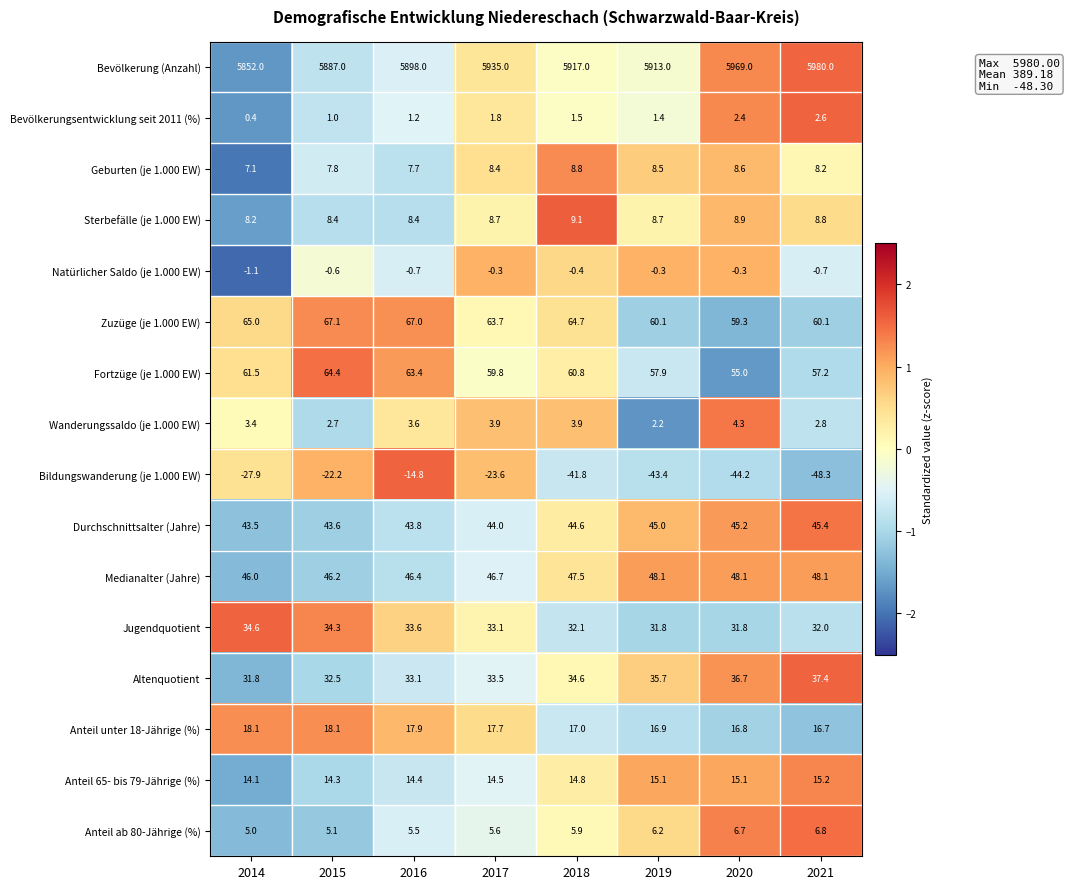

Between 2014 and 2015, which series saw the biggest shift?

Bevölkerung (Anzahl)